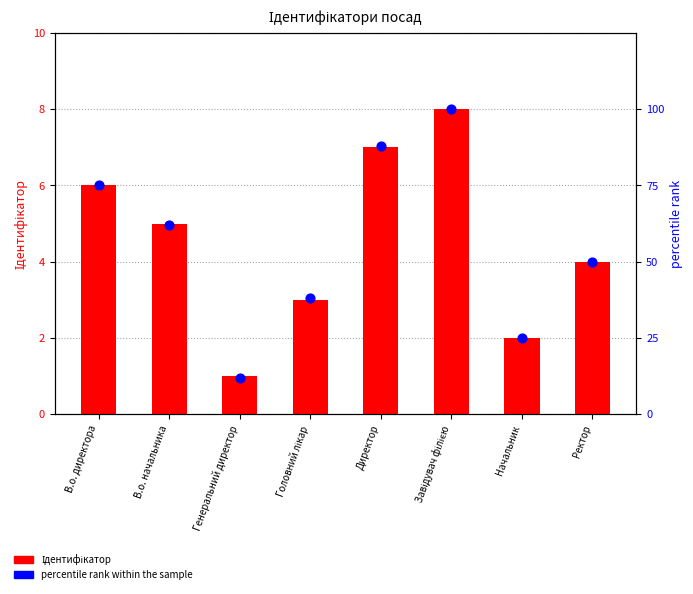

Which series has the largest Y range (max minus min)?

percentile rank within the sample